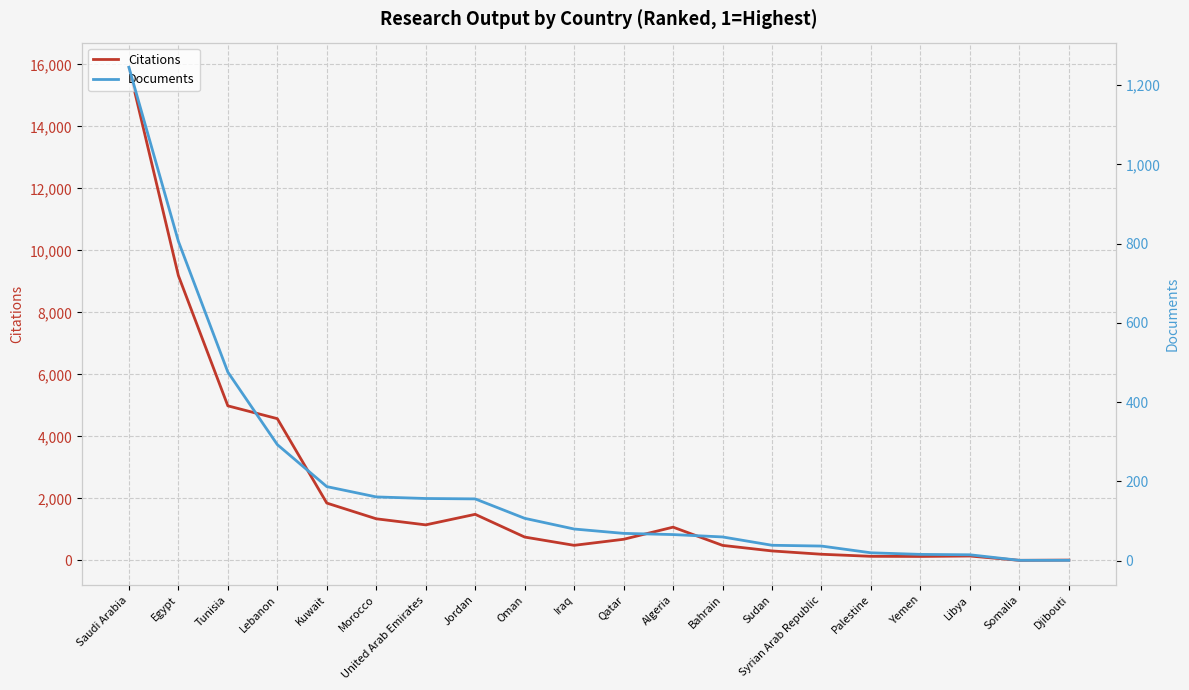

What is the sum of all Documents values?

3992